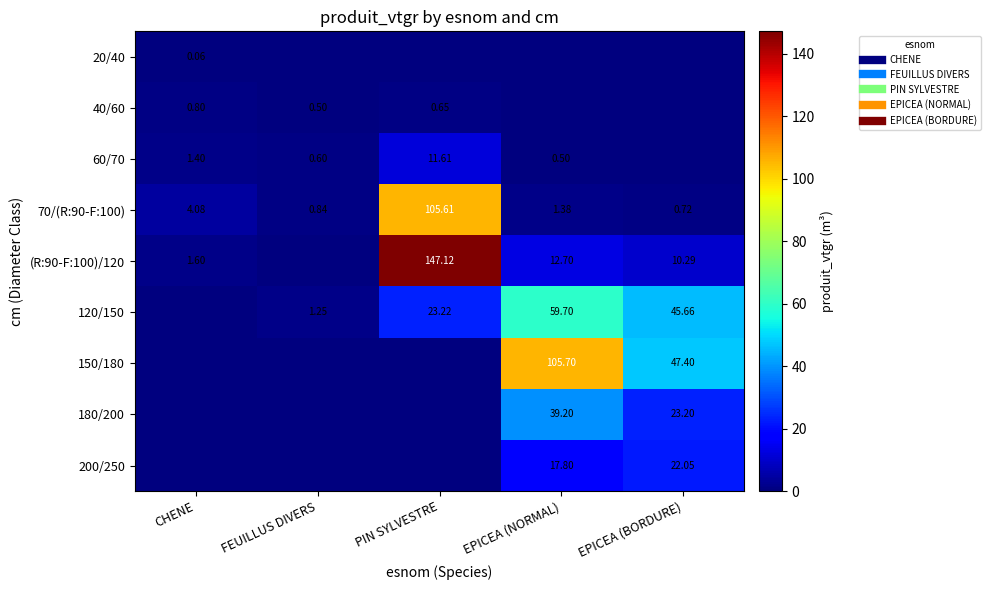

At which label does 120/150 reach its minimum?

CHENE